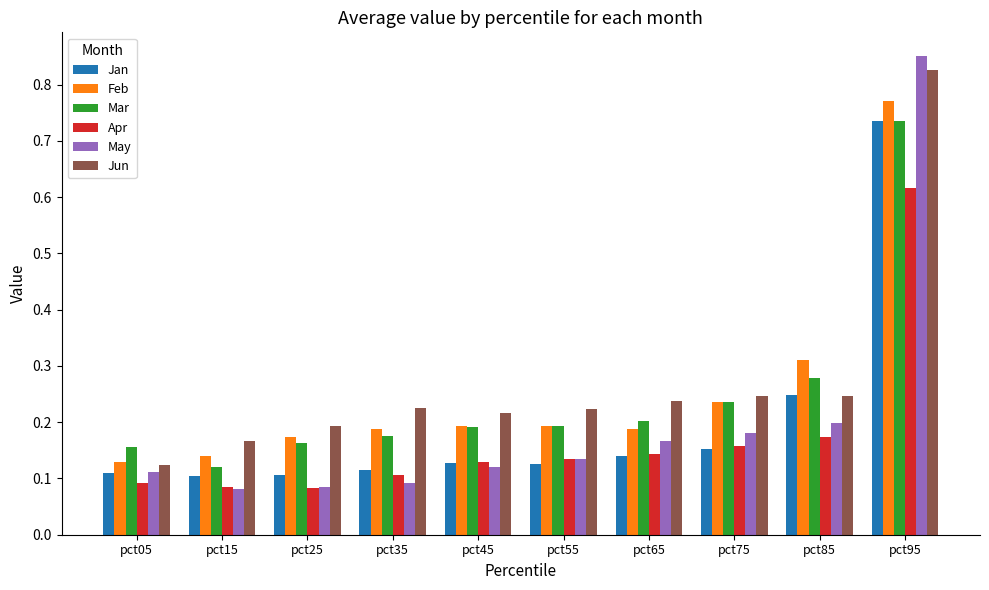

At which label does Jan reach its peak?

pct95